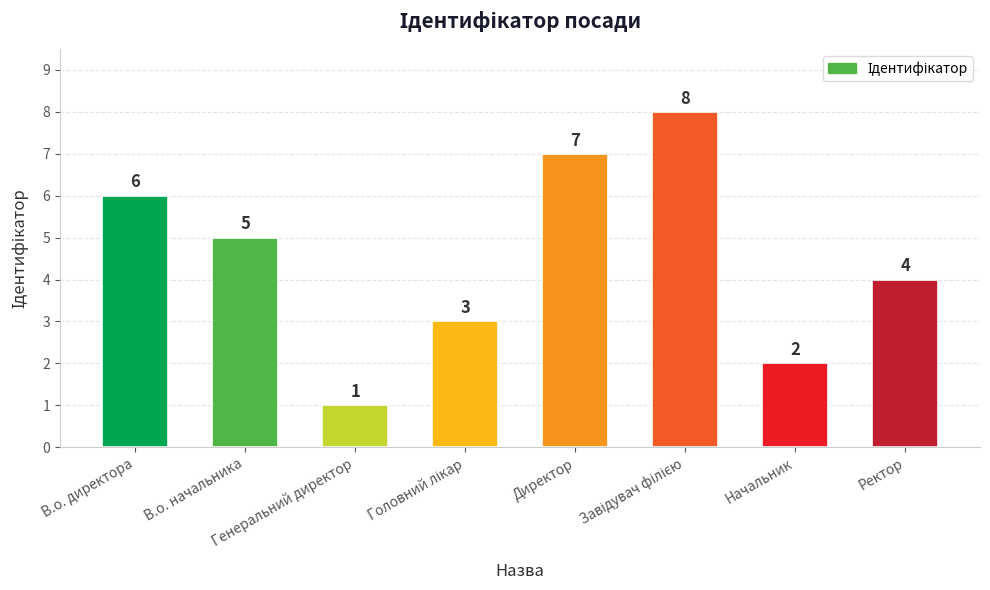

How many values are between 3 and 7?

5